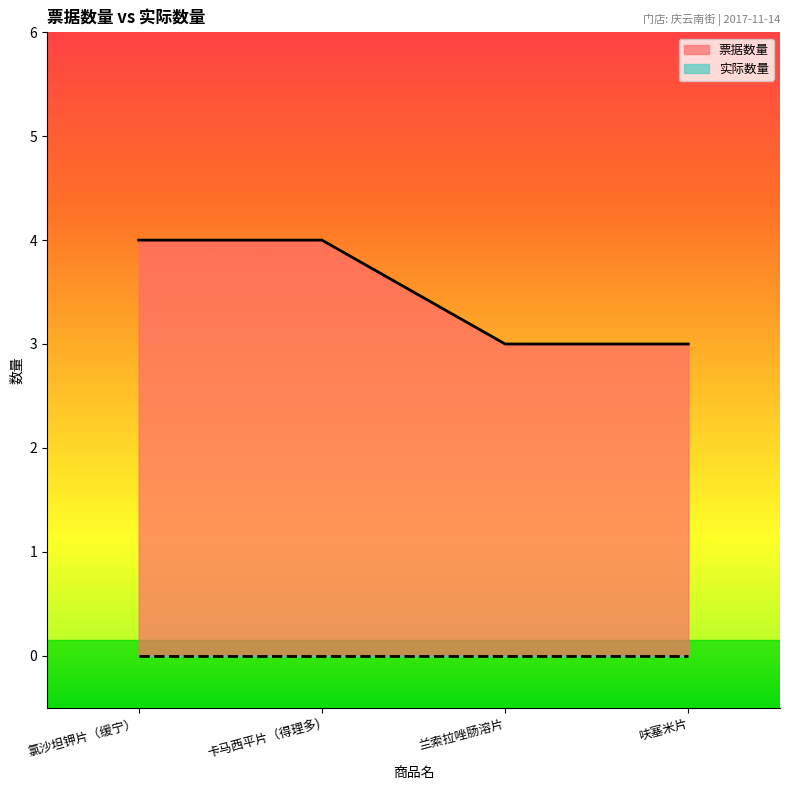

What value does the data have at 呋塞米片?

3